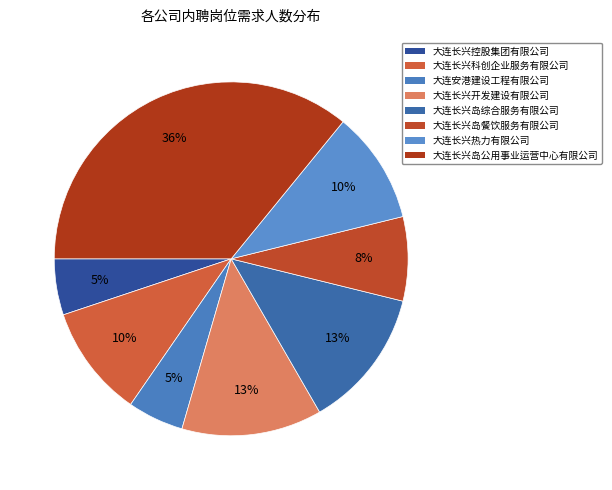

How many slices are in this pie chart?

8